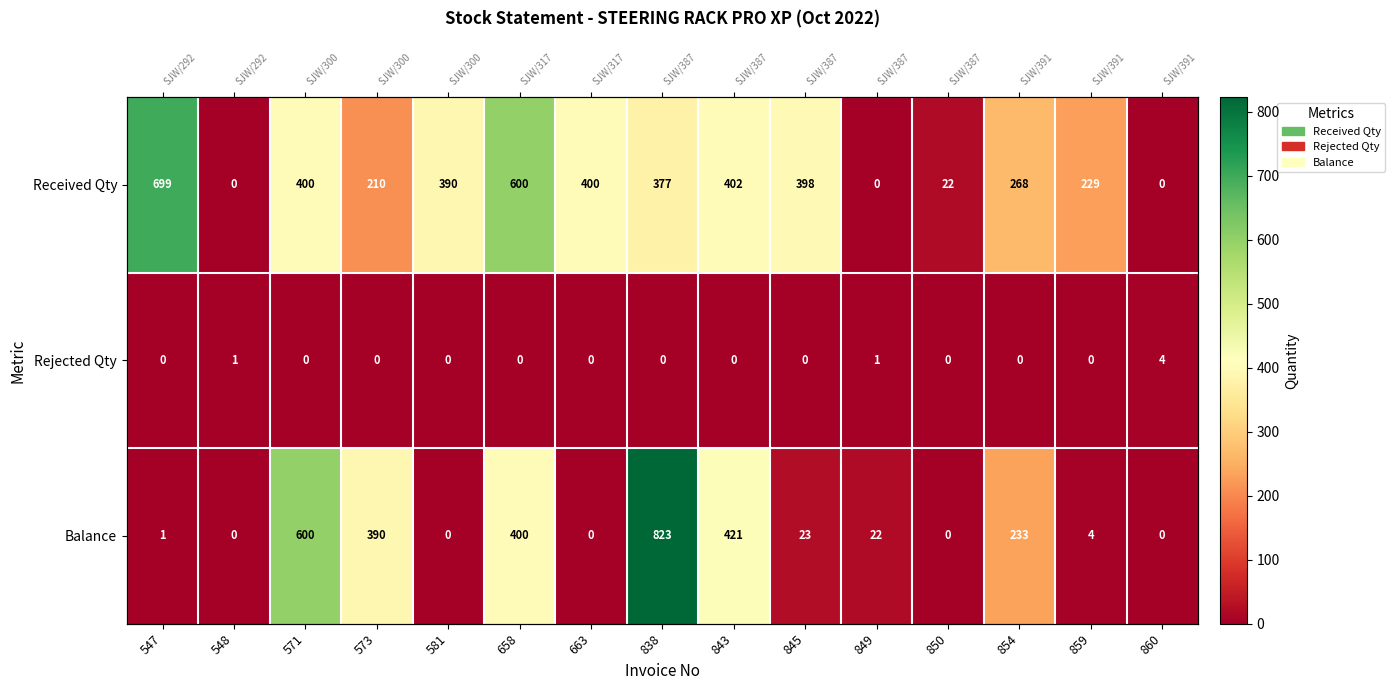

List the series in order of their overall mean, highest first.

Received Qty, Balance, Rejected Qty